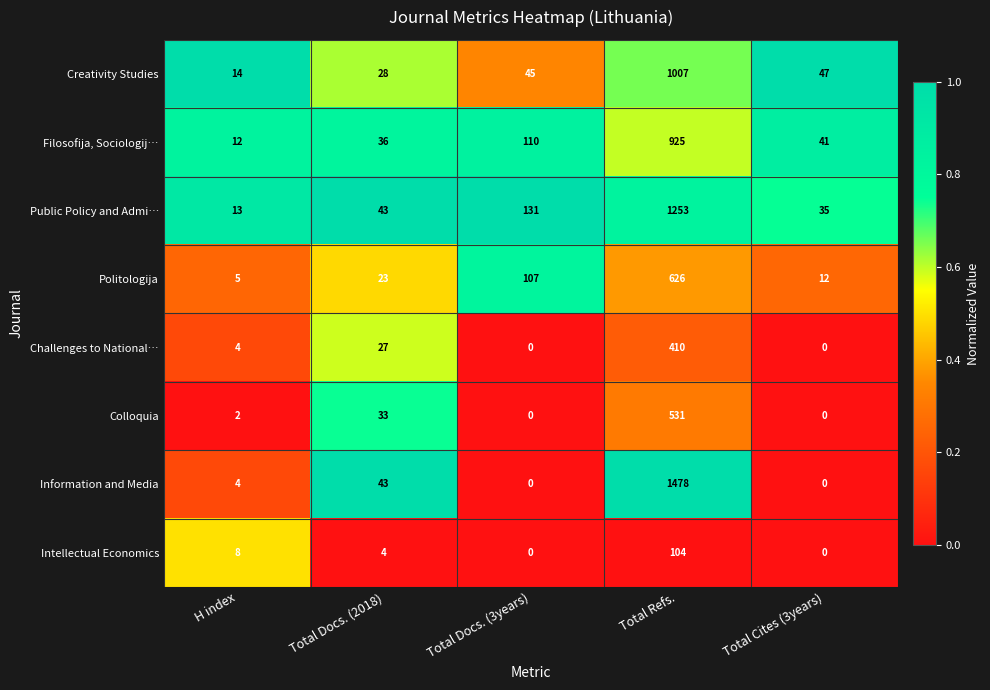

Which series changed the most between H index and Total Docs. (2018)?

Information and Media